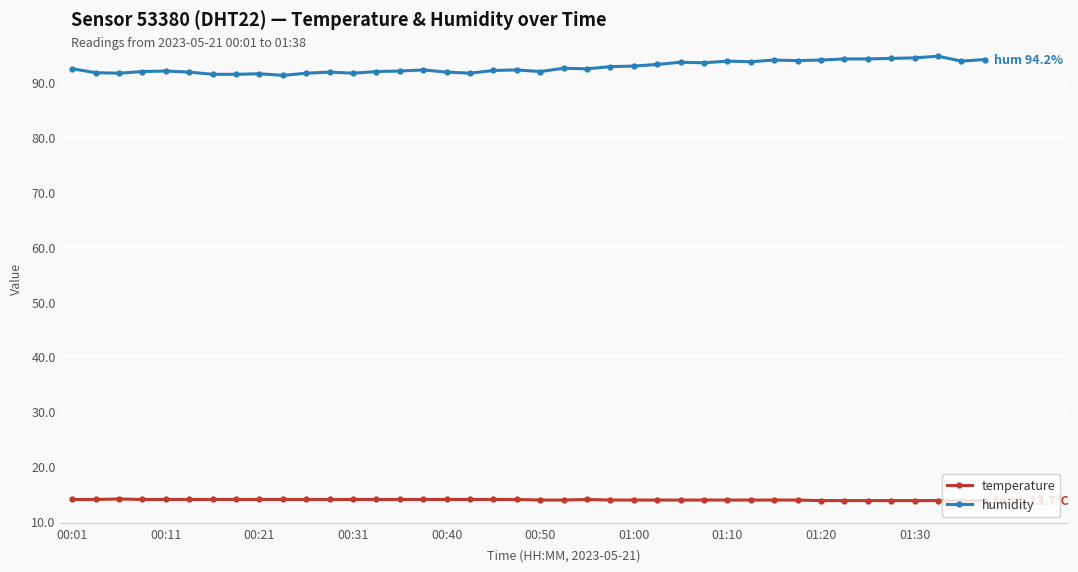

What is the lowest value of the humidity series?

91.3